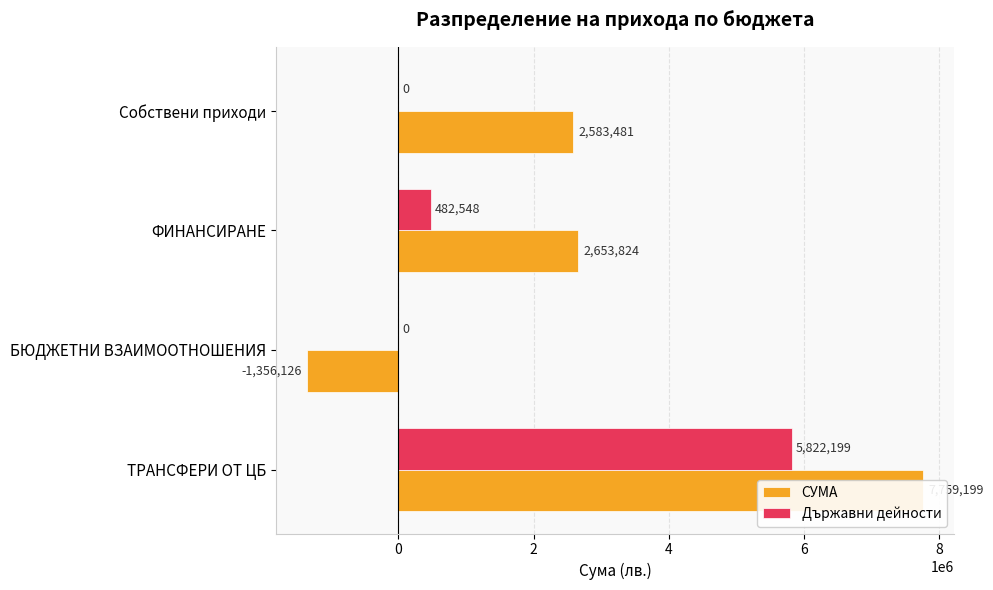

What value does the СУМА series have at Собствени приходи, to the nearest 10?

2583480